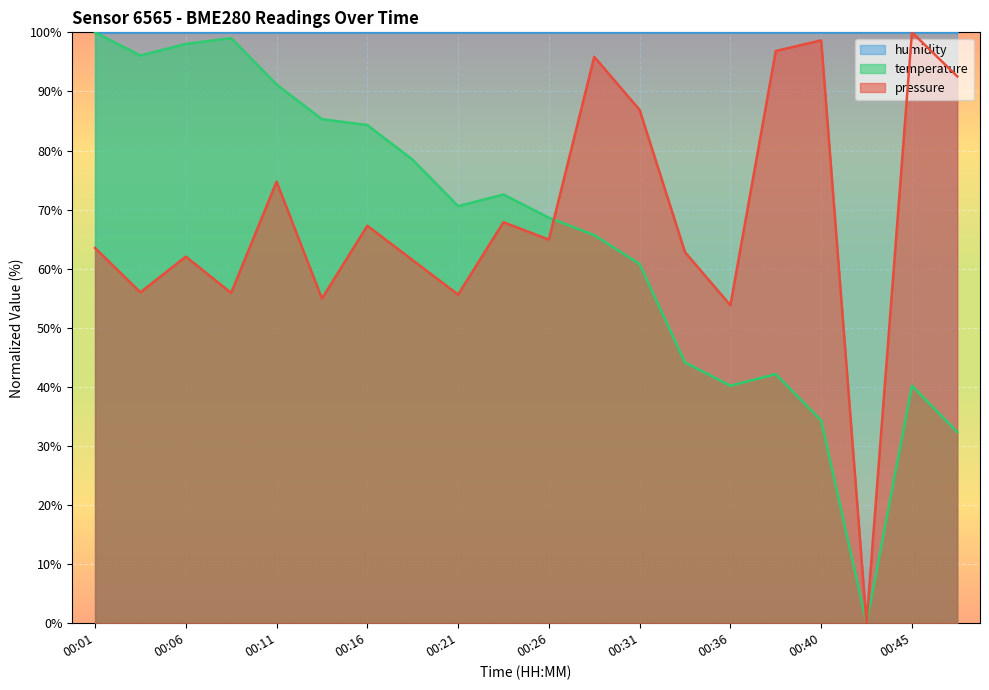

Where does the temperature series first go above 70?

00:01